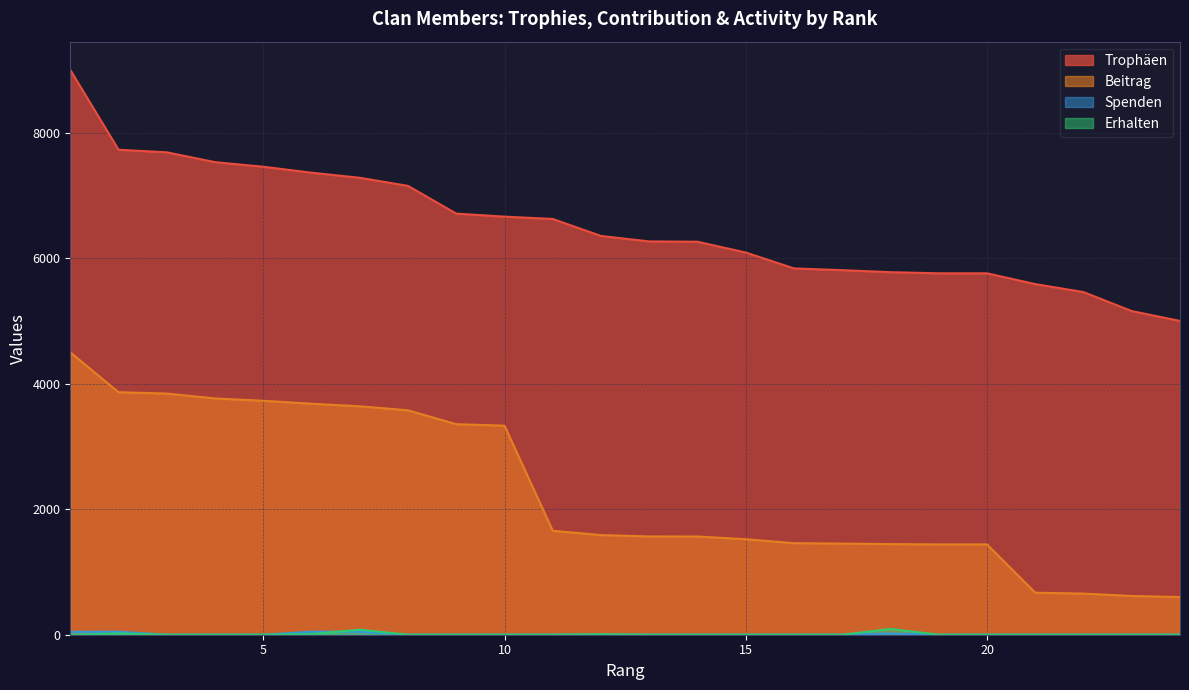

At 6, list the series in order from largest to smallest.

Trophäen, Beitrag, Spenden, Erhalten